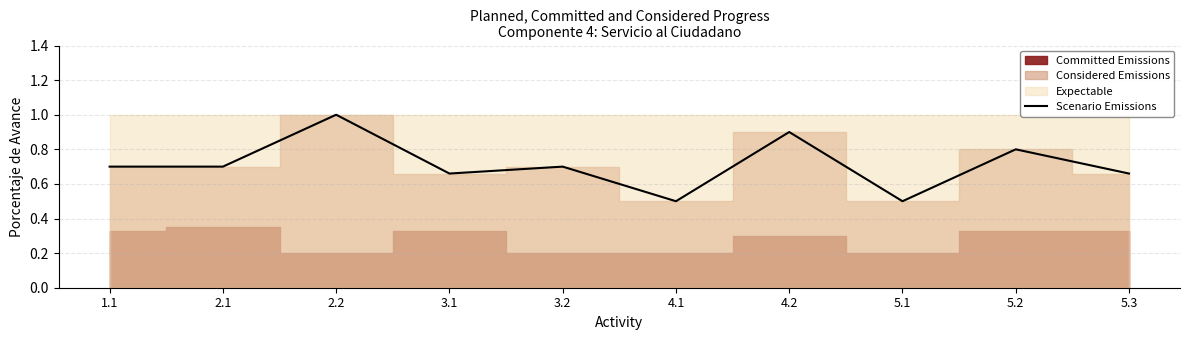

How many points are lower than both their immediate neighbors (excluding endpoints)?

3